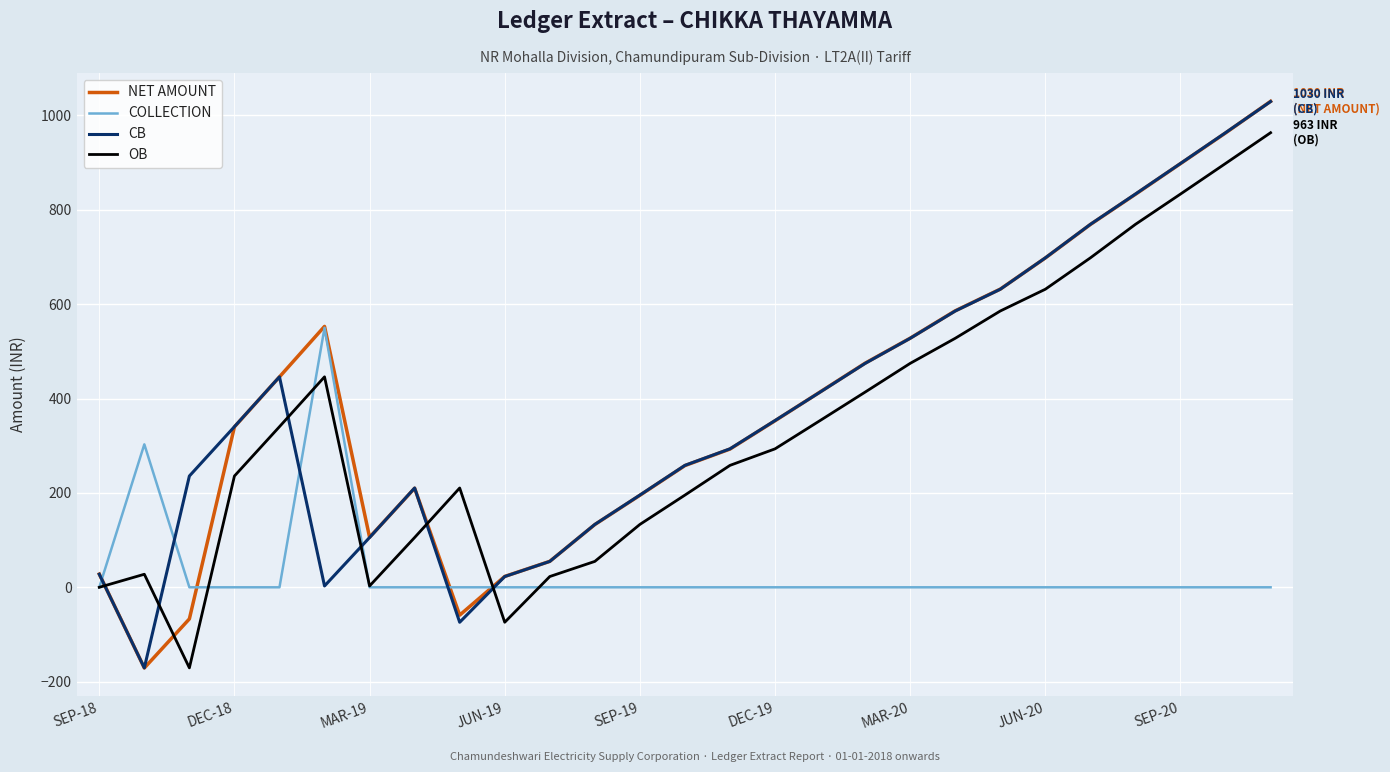

True or false: CB and OB cross at least once.

True